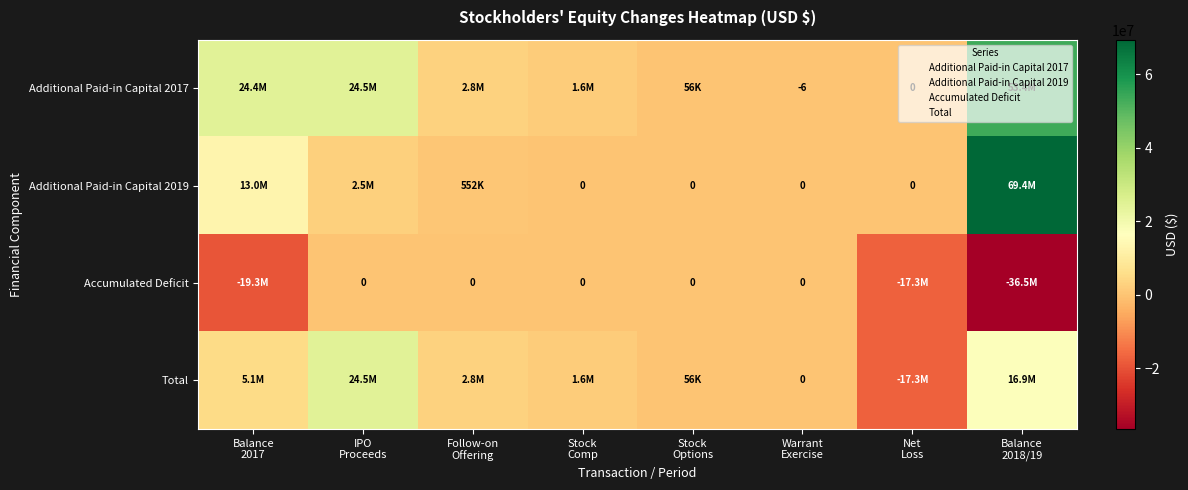

What is the highest value of the Additional Paid-in Capital 2019 series?

69409949